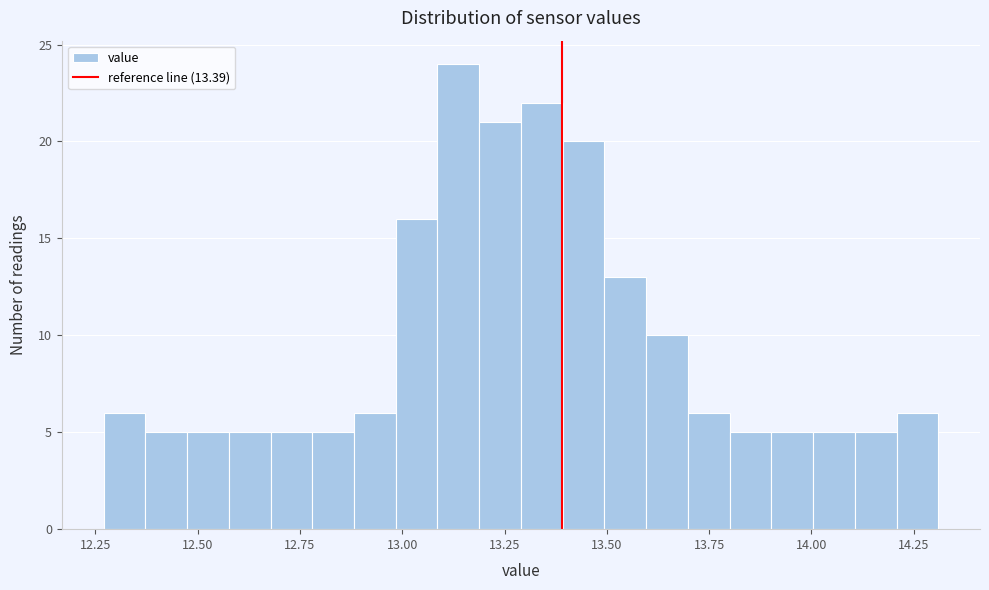

Read against the x-axis, roughly where is the centre of the tallest bar?

13.15